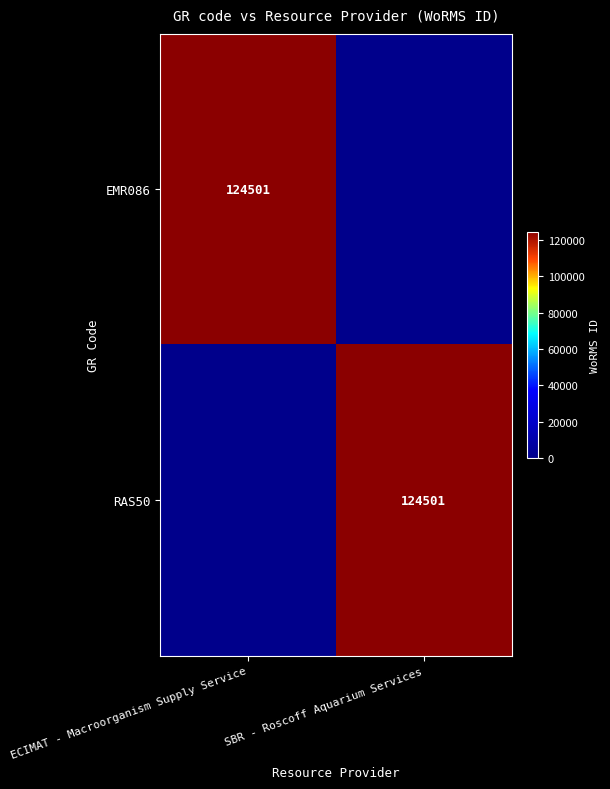

Between ECIMAT - Macroorganism Supply Service and SBR - Roscoff Aquarium Services, which is larger?

ECIMAT - Macroorganism Supply Service